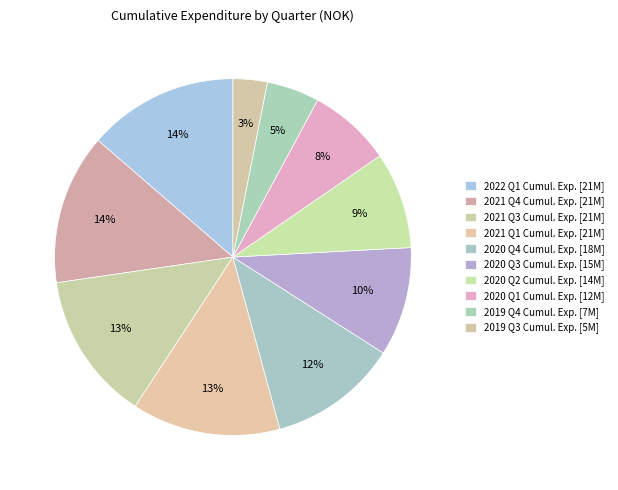

To the nearest percent, what is the average slice percentage?

10%